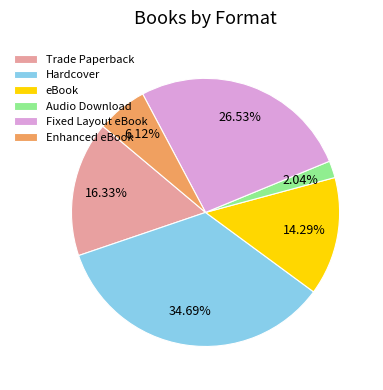

What percentage is the Fixed Layout eBook slice, to the nearest percent?

27%